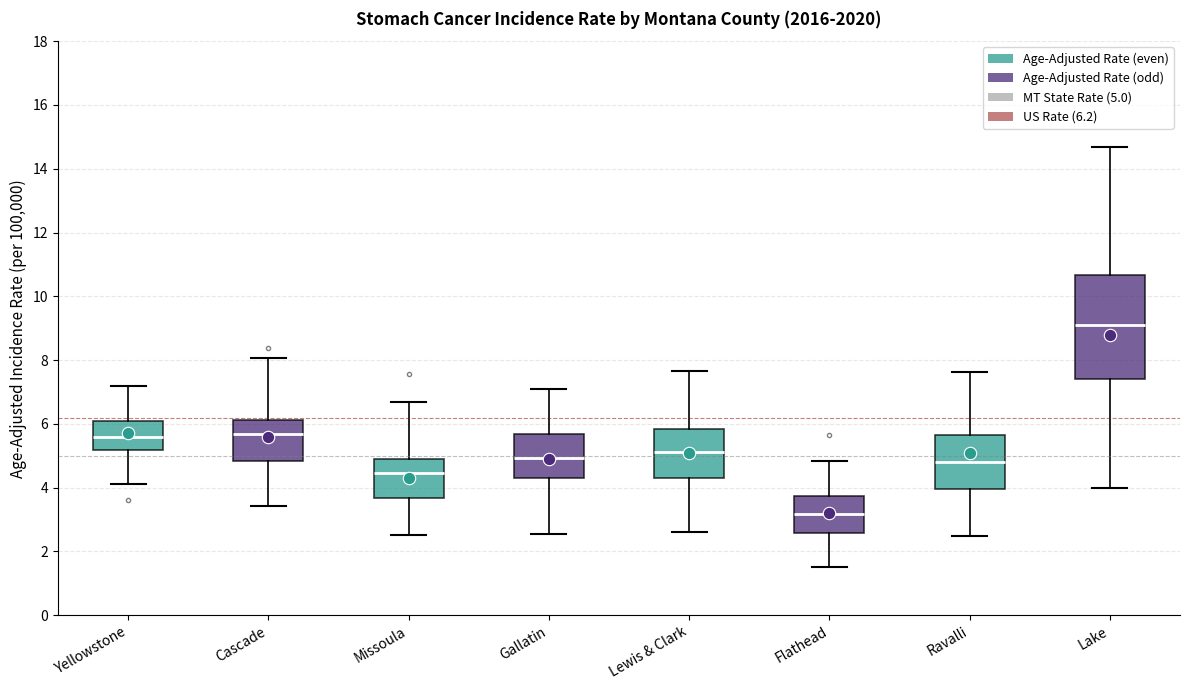

Comparing the boxes themselves (not the whiskers), which one is the tallest?

Lake